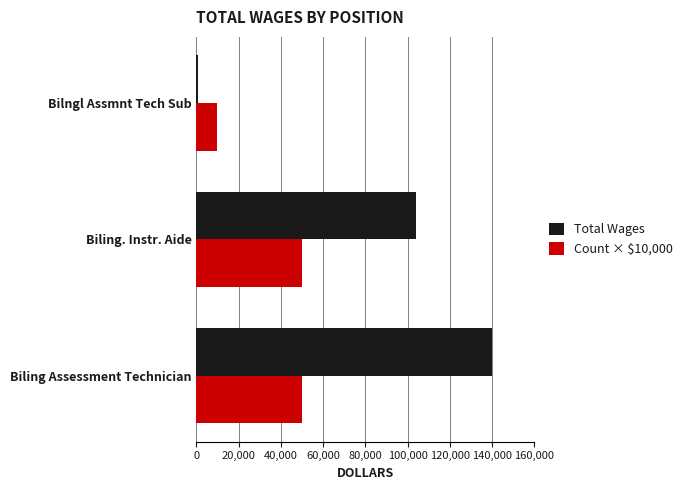

List the series in order of their peak value, highest first.

Total Wages, Count × $10,000